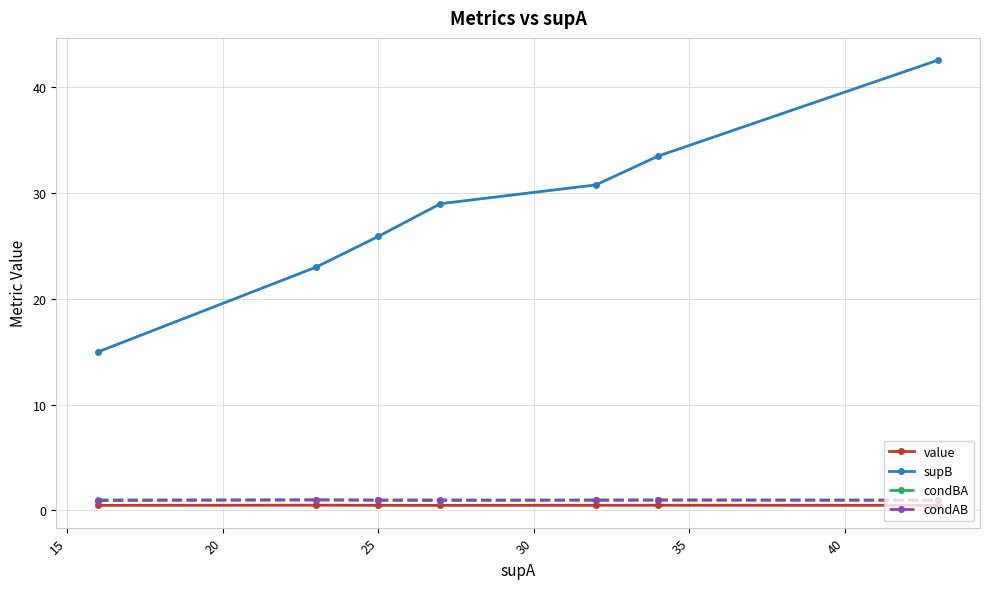

Which series has the largest total across all categories?

supB